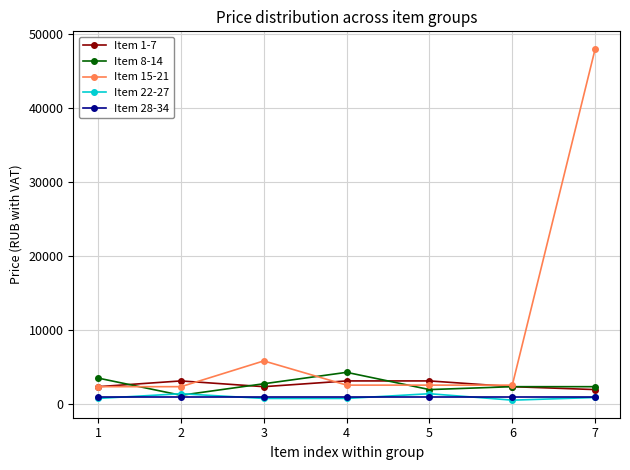

What is the sum of all Item 28-34 values?

6174